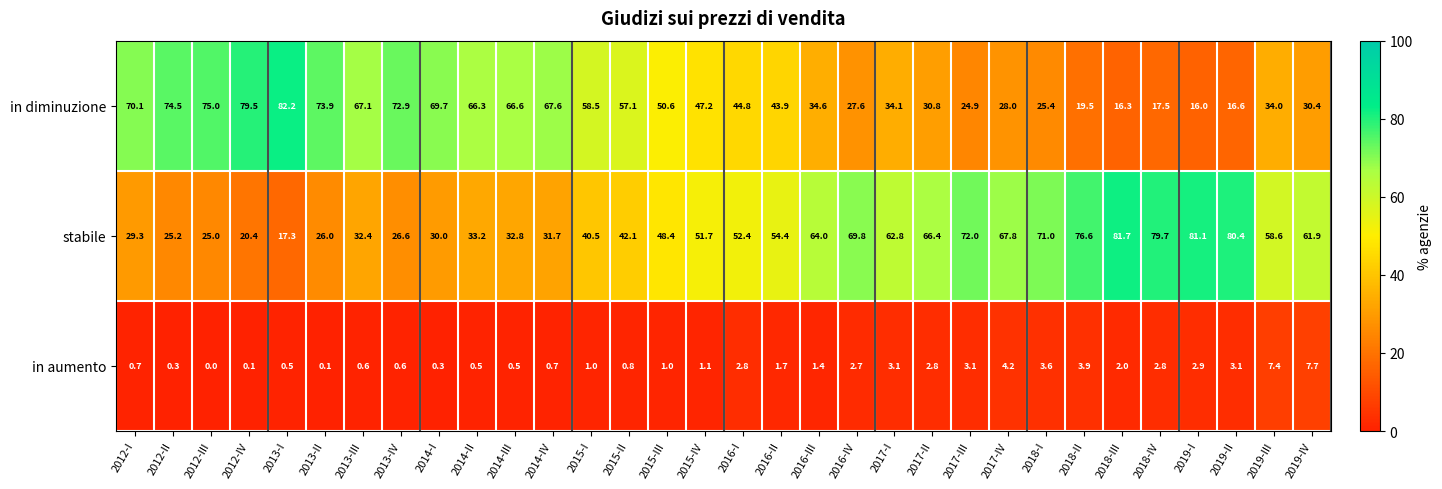

How many data points does each series have?

32